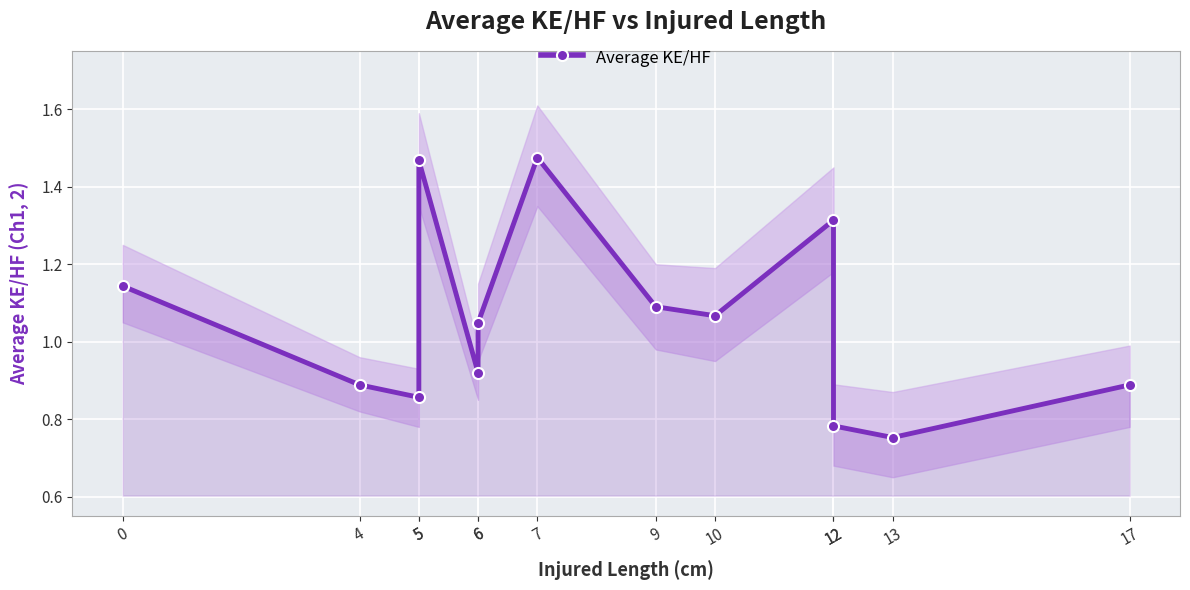

At which category does the chart reach its peak across all series?

7